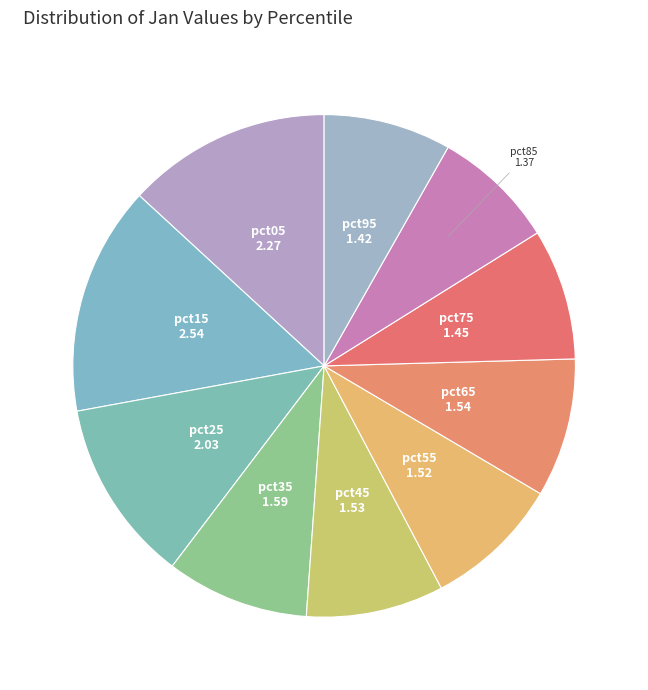

Which slice is the smallest?

pct85